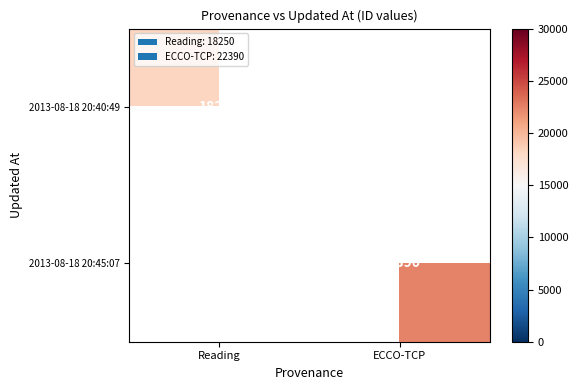

Which category has the lowest value across all series?

Reading